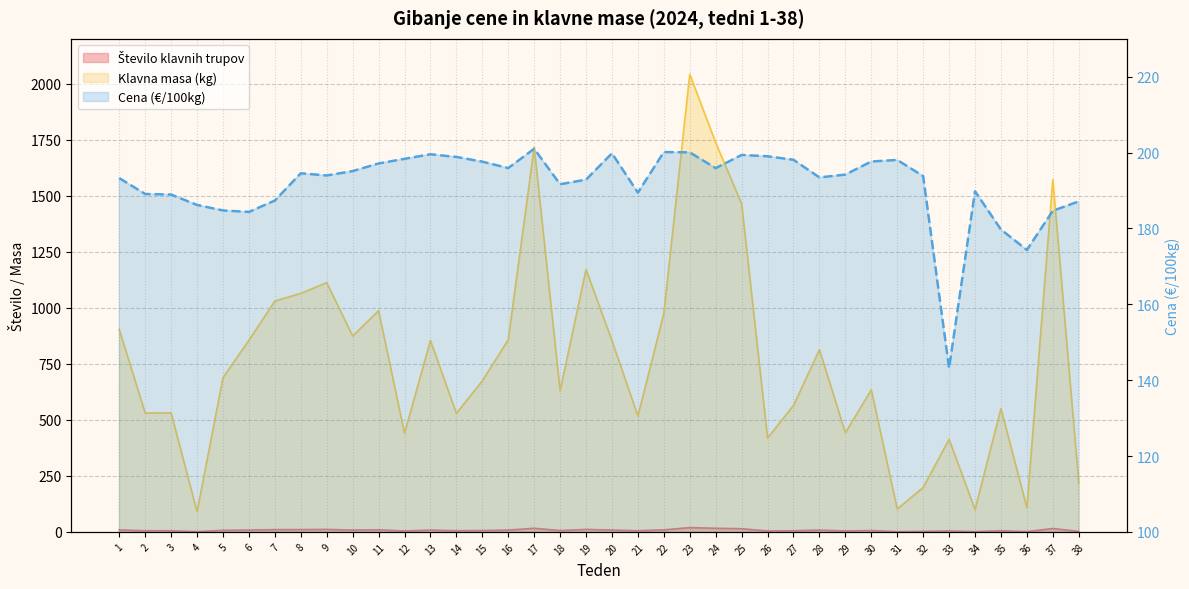

Is the value of Cena (€/100kg) at 8 greater than the value of Število klavnih trupov at 16?

Yes